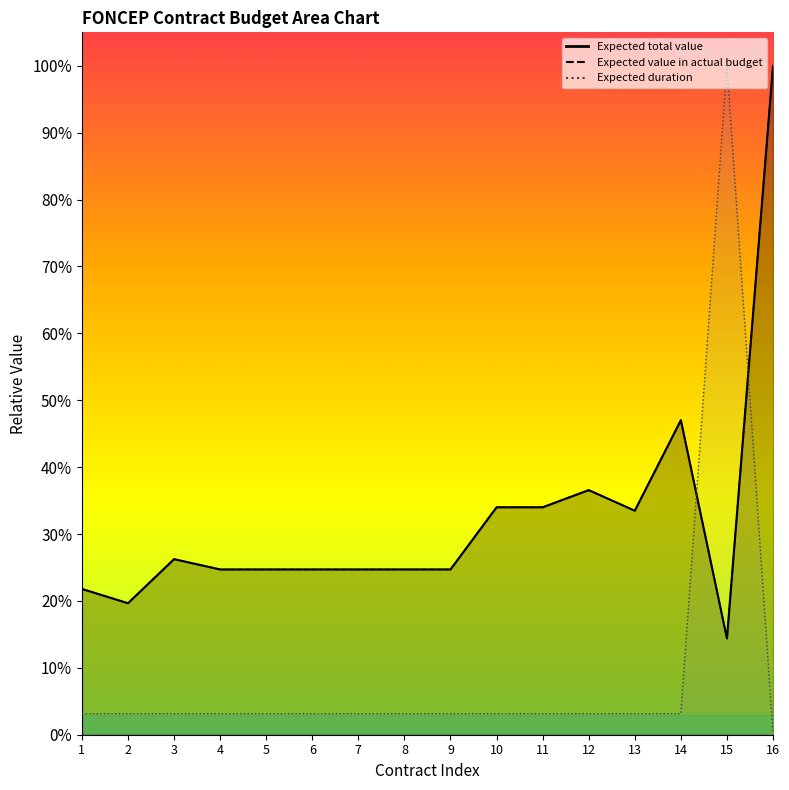

Which category has the lowest value in the Expected duration series?

16